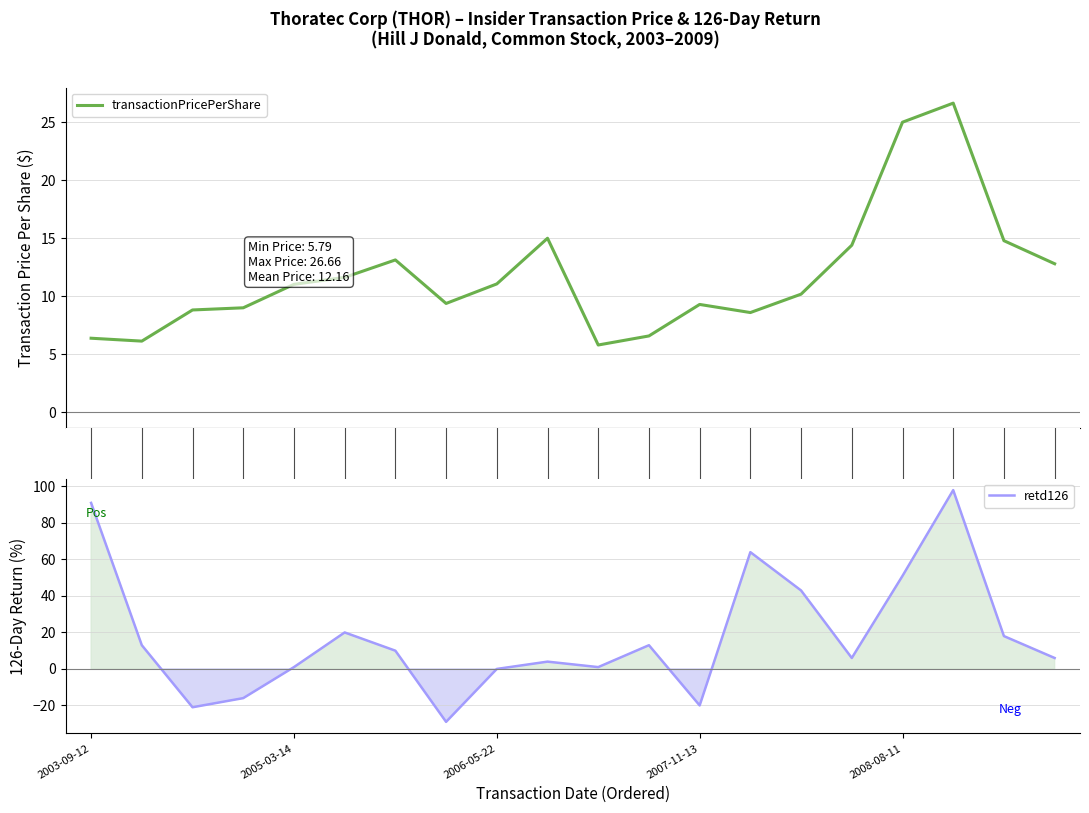

Which series changed the most between 9 and 19?

transactionPricePerShare